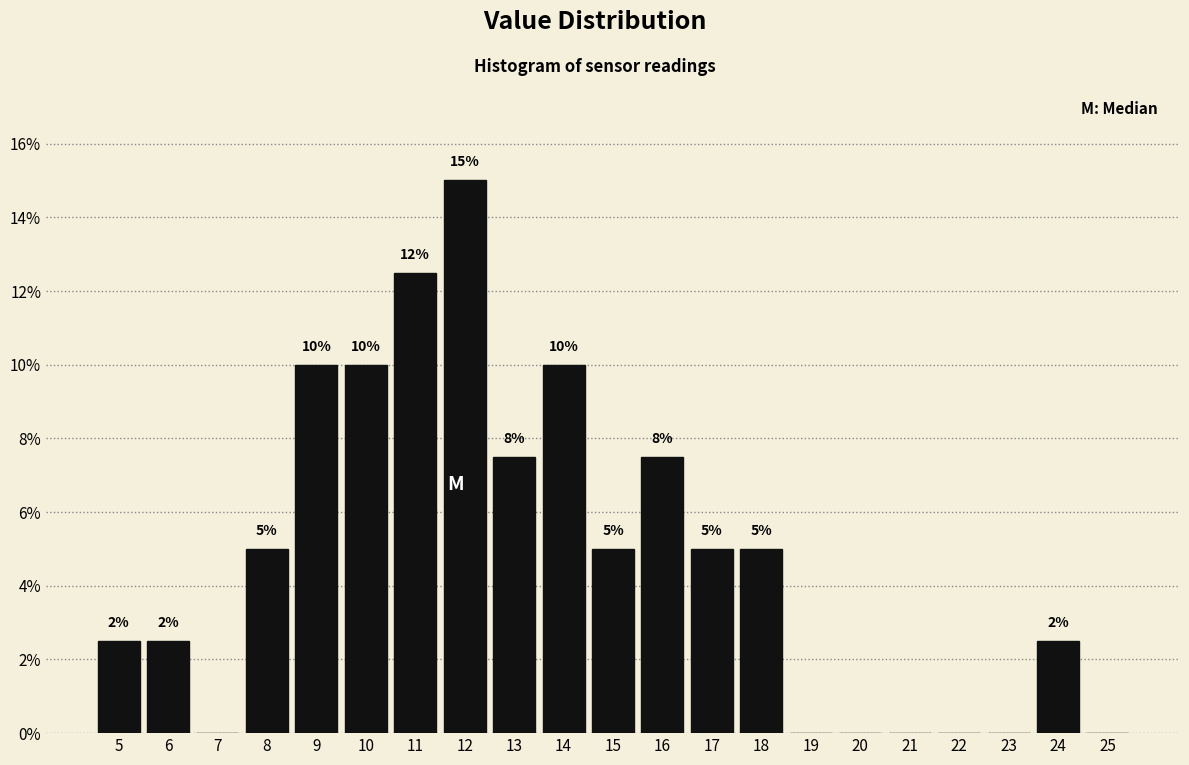

True or false: the data shows 0.0 at 21.

True